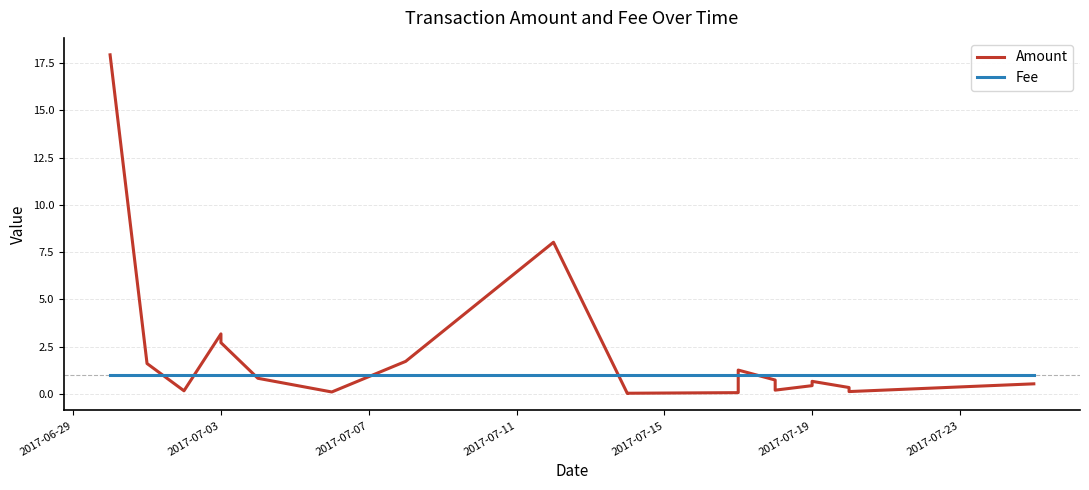

How many interior local peaks does the Amount series have?

4